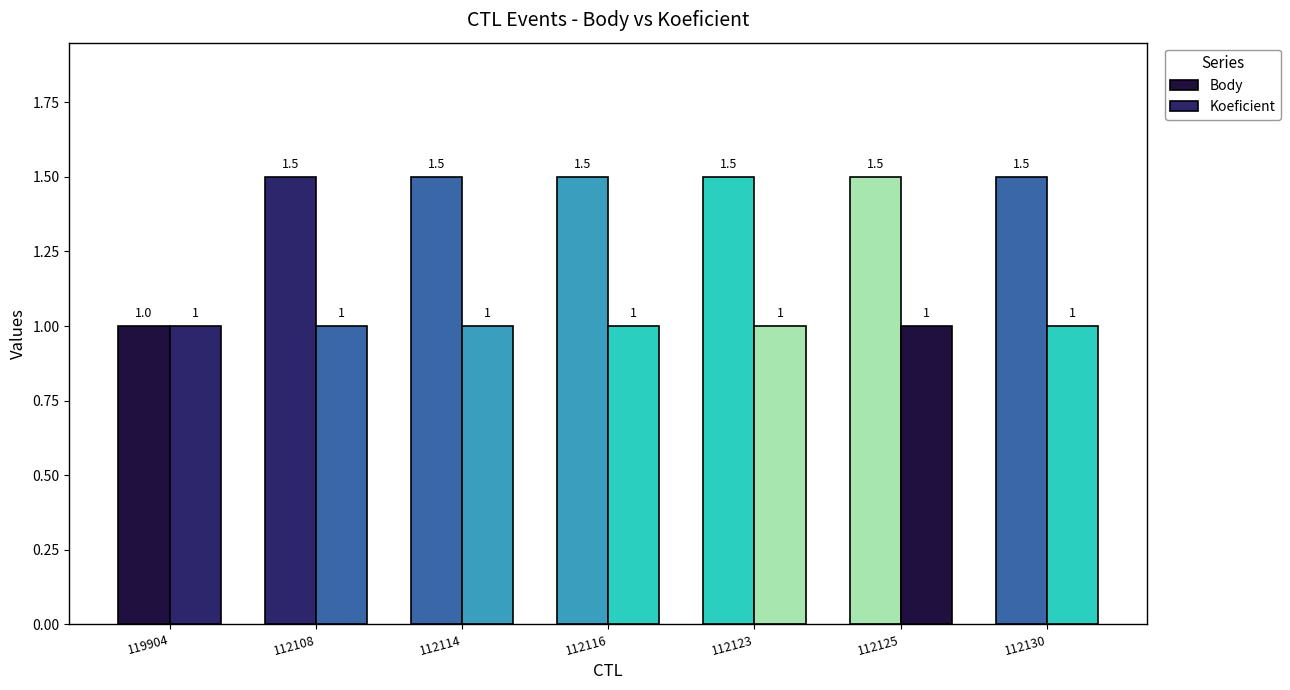

Which category has the lowest value in the Body series?

119904